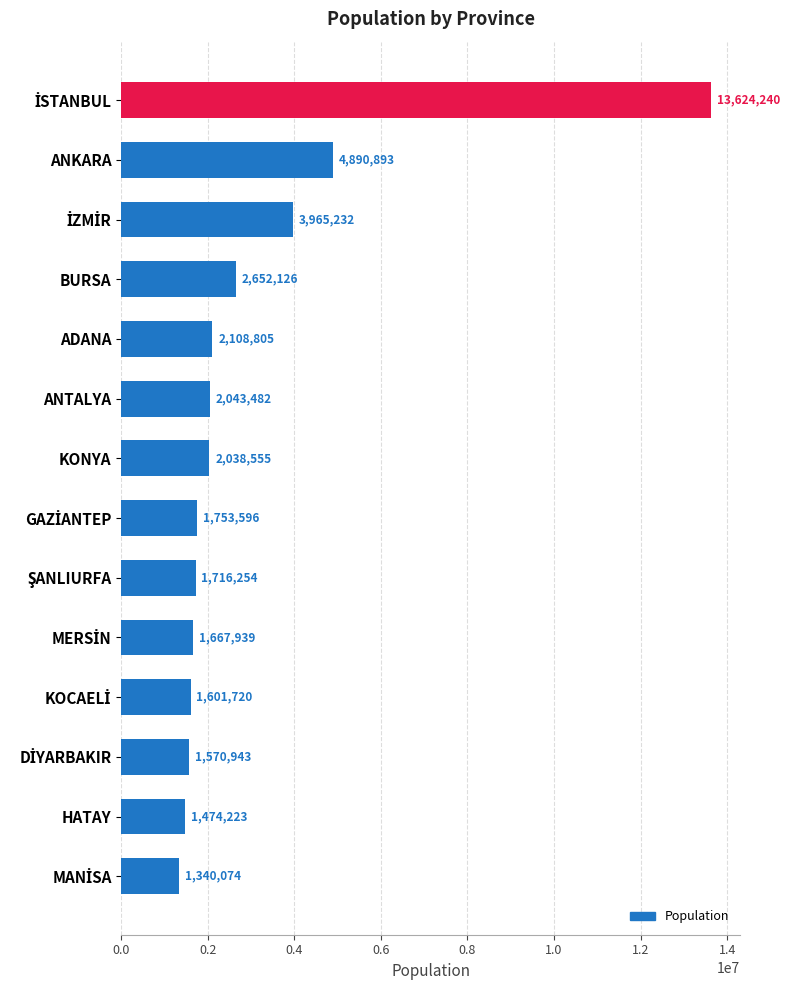

What is the difference between the second highest and minimum values?

3550819